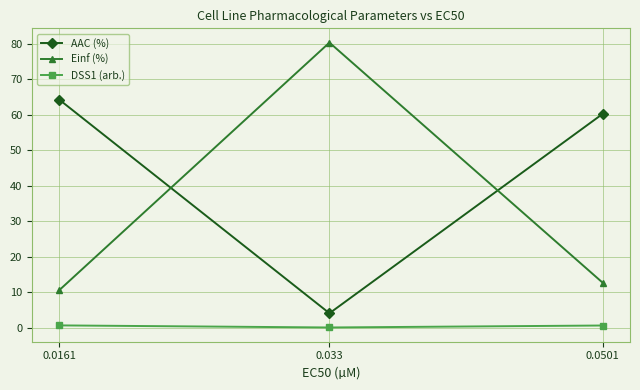

At 0.0501, list the series in order from largest to smallest.

AAC (%), Einf (%), DSS1 (arb.)